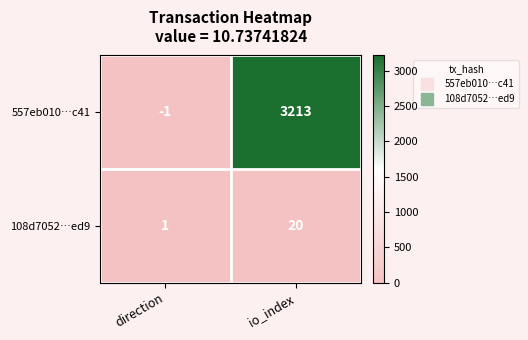

Is it true that 557eb010…c41 equals 808 at io_index?

False